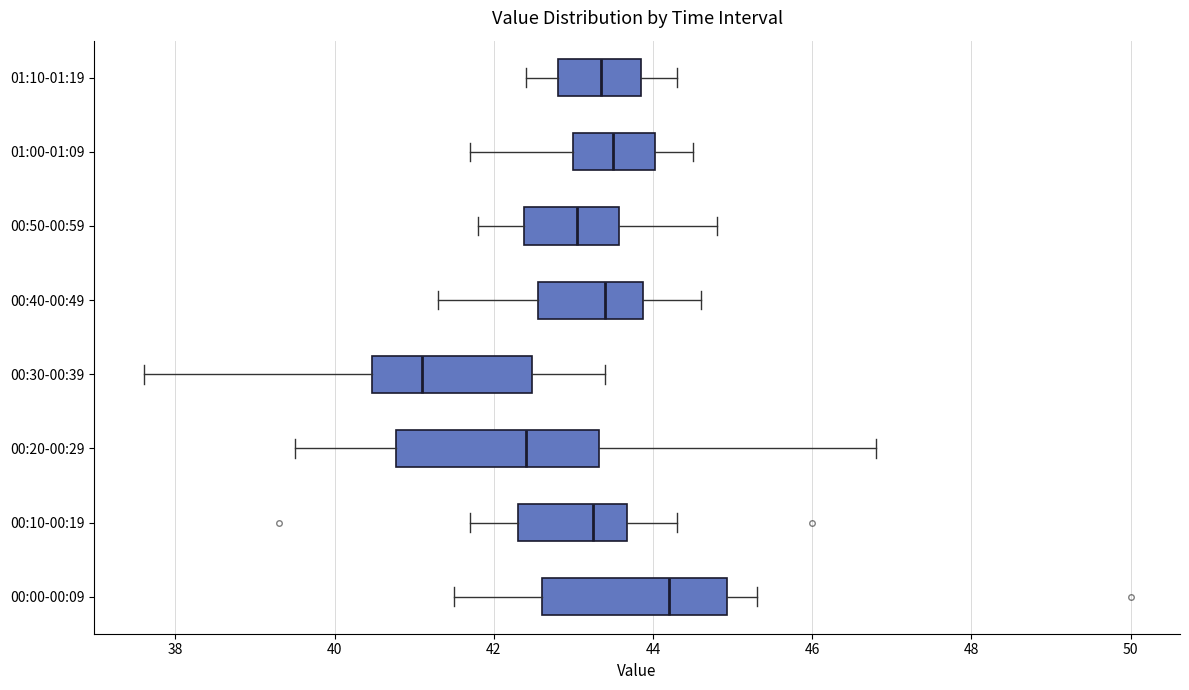

Reading bottom to top, read every box against the x-axis: the position of its median line, the range the box covers, and the ends of its whiskers. The values are not printed on the chart, so give them approximately, as read against the axis.

00:00-00:09: median 44.2, box 42.6 to 45.0, whiskers 41.6 to 45.4
00:10-00:19: median 43.2, box 42.4 to 43.6, whiskers 41.8 to 44.4
00:20-00:29: median 42.4, box 40.8 to 43.4, whiskers 39.6 to 46.8
00:30-00:39: median 41.2, box 40.4 to 42.4, whiskers 37.6 to 43.4
00:40-00:49: median 43.4, box 42.6 to 43.8, whiskers 41.4 to 44.6
00:50-00:59: median 43.0, box 42.4 to 43.6, whiskers 41.8 to 44.8
01:00-01:09: median 43.6, box 43.0 to 44.0, whiskers 41.8 to 44.6
01:10-01:19: median 43.4, box 42.8 to 43.8, whiskers 42.4 to 44.4